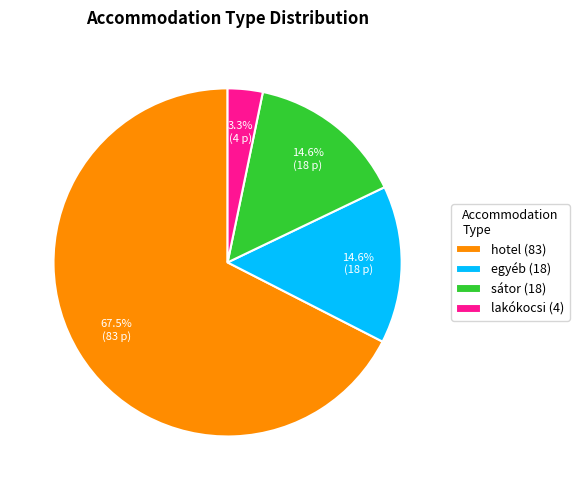

Does hotel (83) represent more than half of the total?

Yes